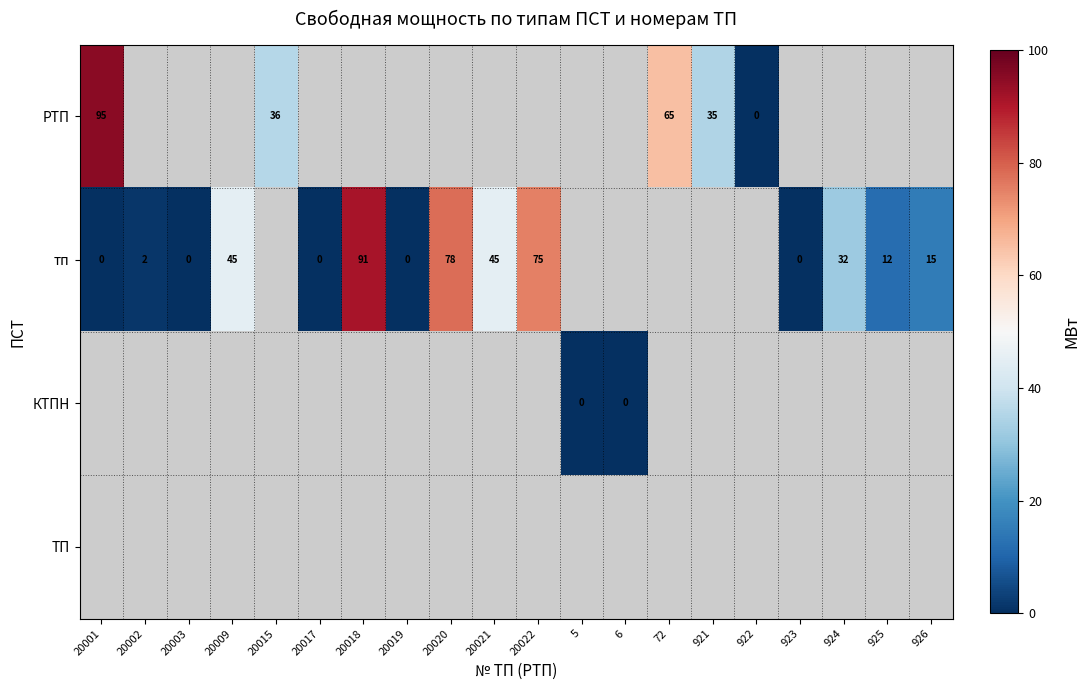

The тп series shows 57 at 924. True or false?

False